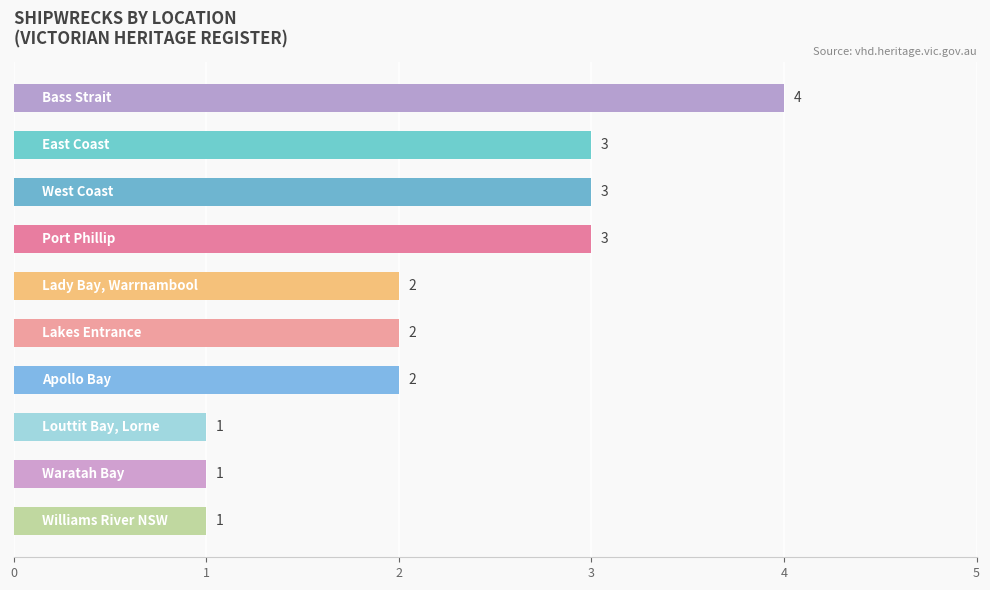

What is the value of the 10th bar from the top?

1